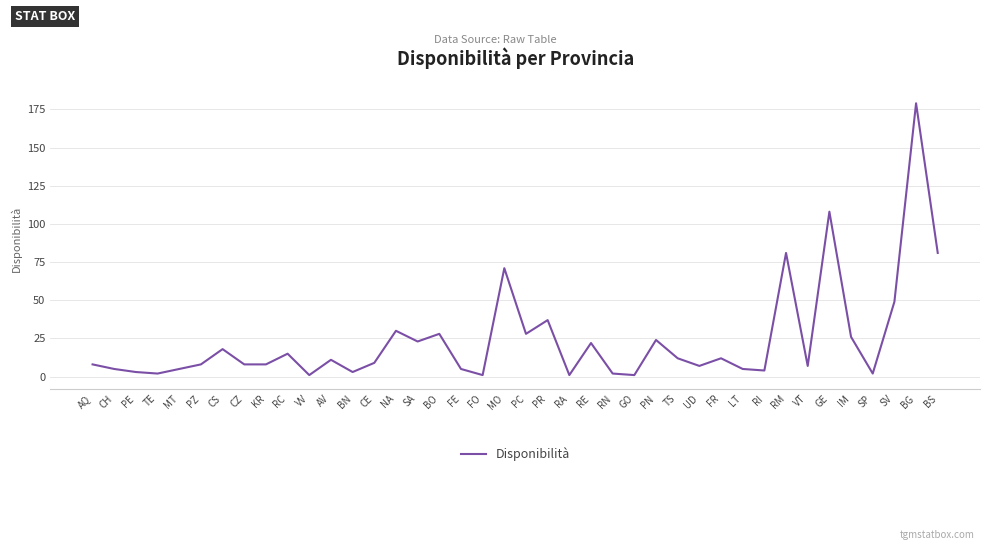

True or false: the data has more than 1 interior local peaks.

True